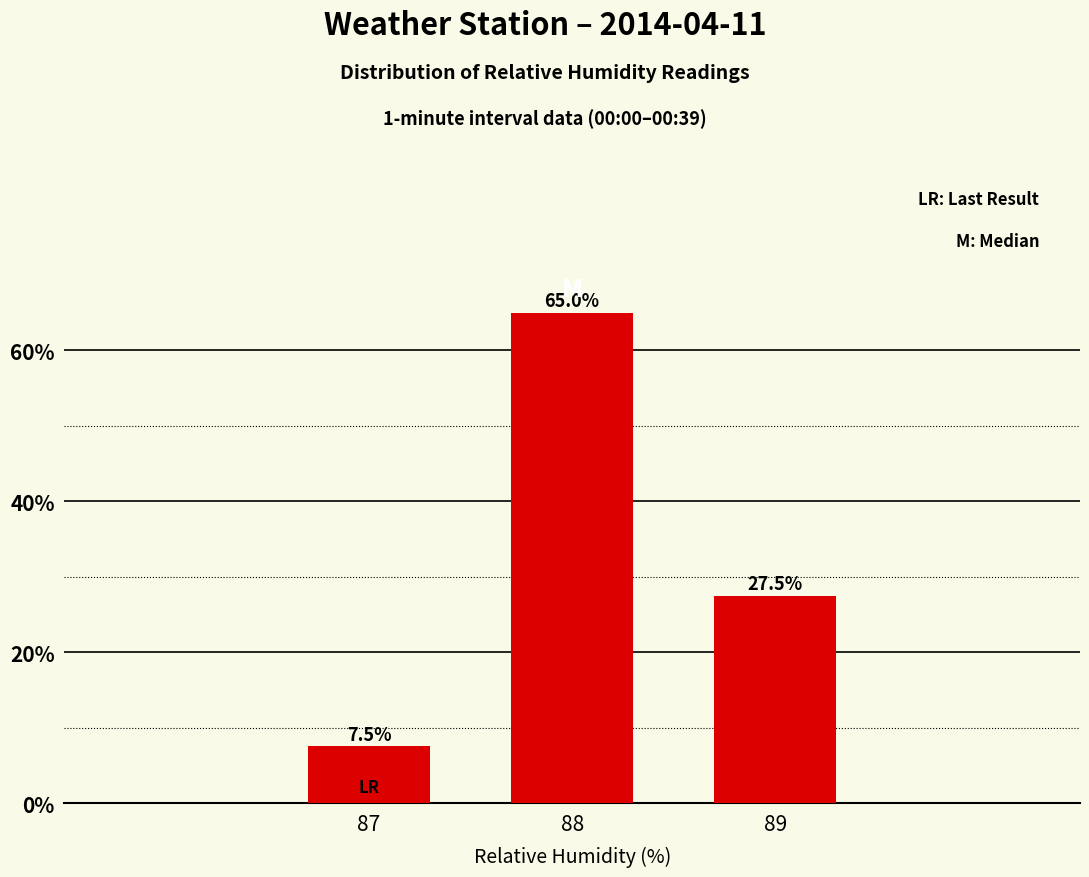

Reading left to right, extract all data points from this chart.

87=7.5	88=65.0	89=27.5